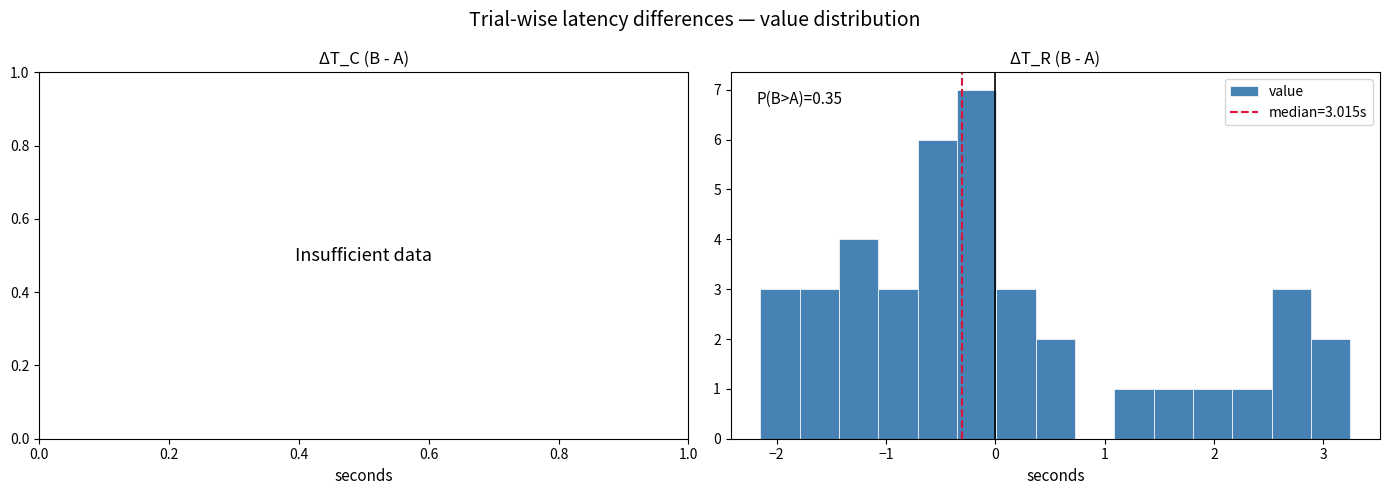

Around what value on the x-axis is the tallest bar? Give the approximate position of its centre, as read against the axis.

-0.2